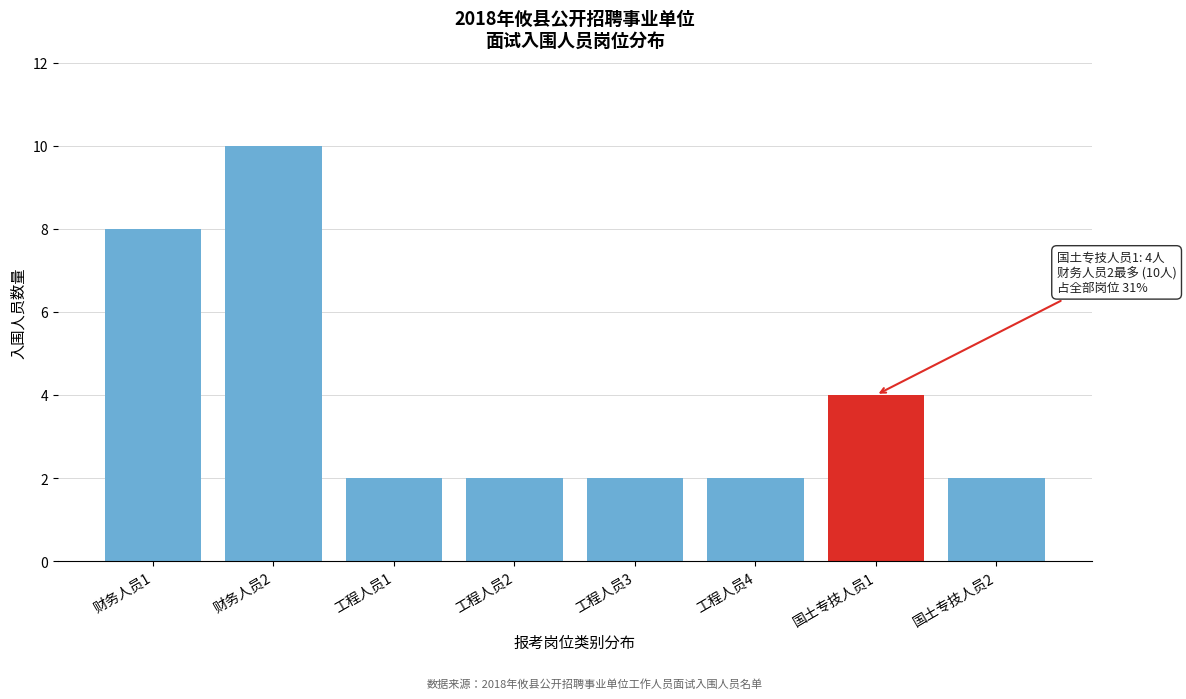

Reading left to right, what are all the values shown in this chart?

财务人员1=8	财务人员2=10	工程人员1=2	工程人员2=2	工程人员3=2	工程人员4=2	国土专技人员1=4	国土专技人员2=2